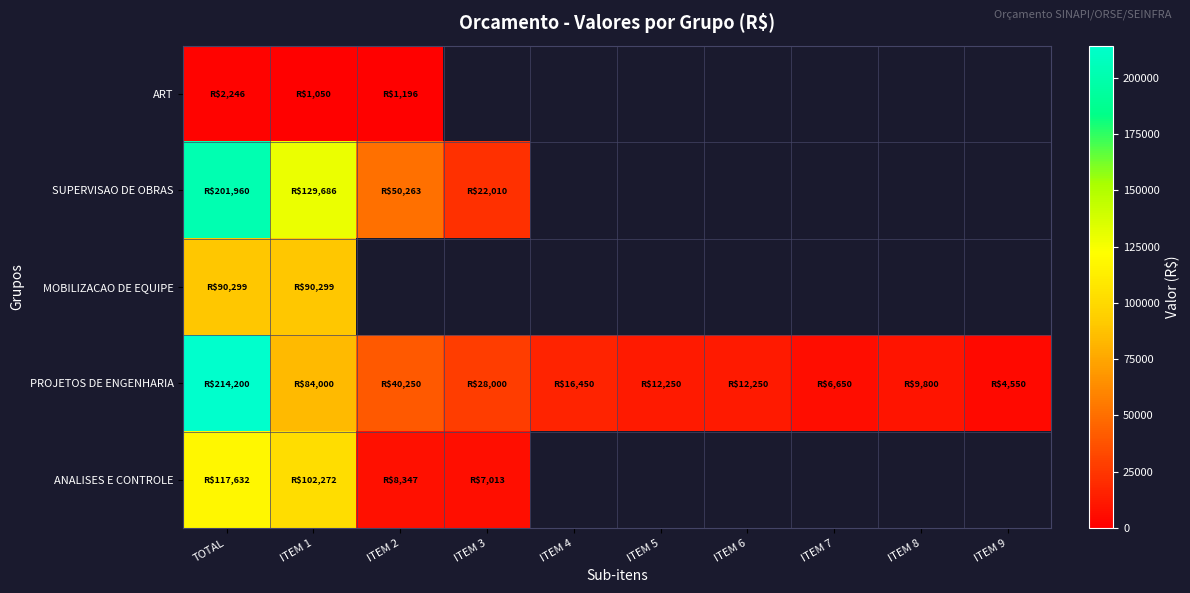

Count the number of categories in the chart.

10